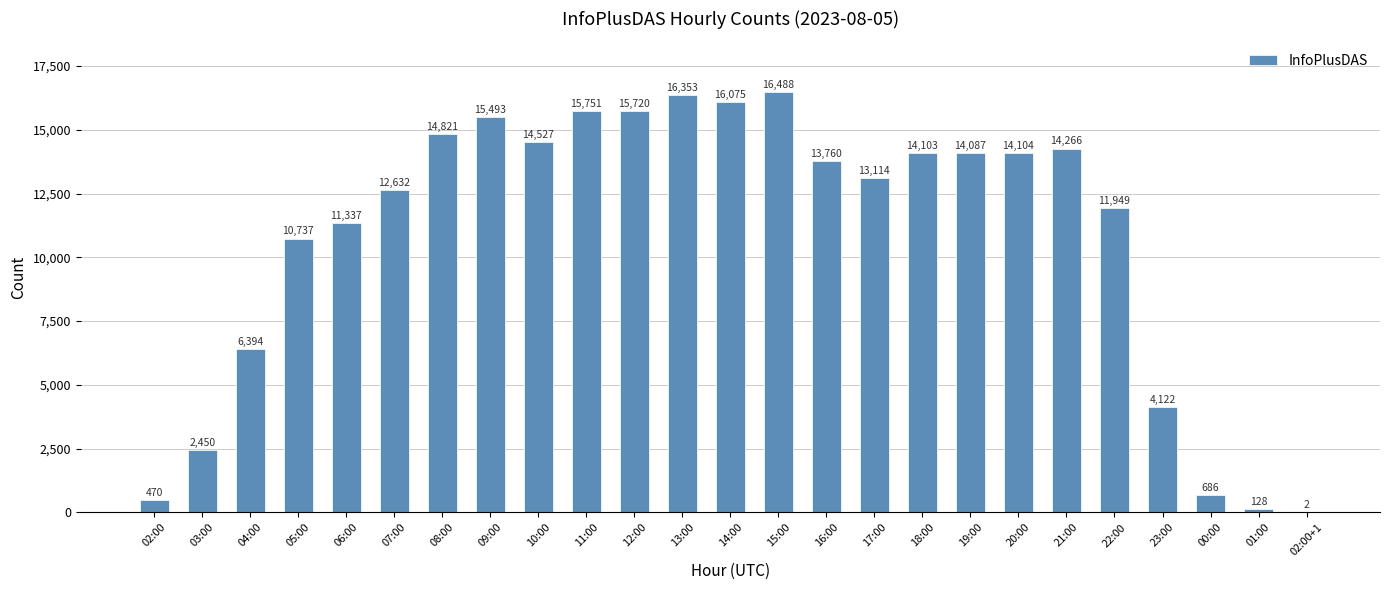

Where is the data nearest to the value 8245?

04:00